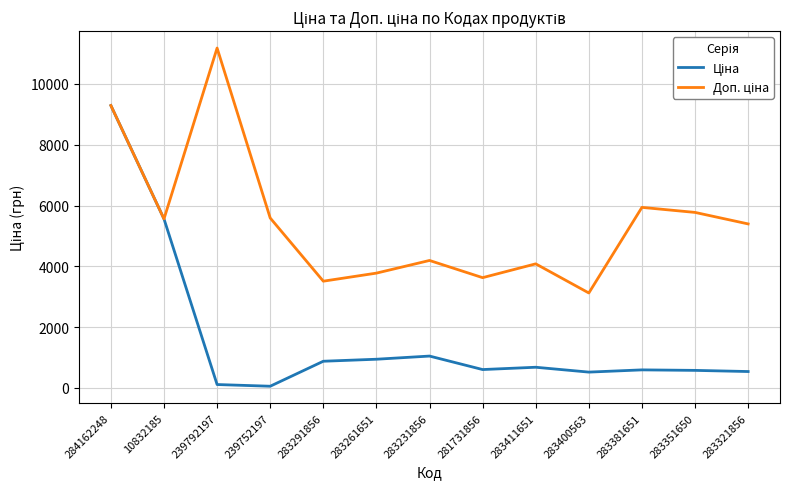

Which label corresponds to the largest value in the chart?

239792197